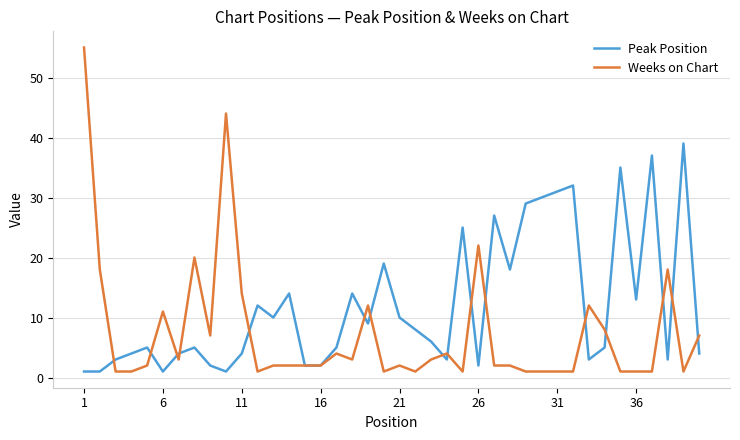

What are all the series names shown in the legend?

Peak Position, Weeks on Chart